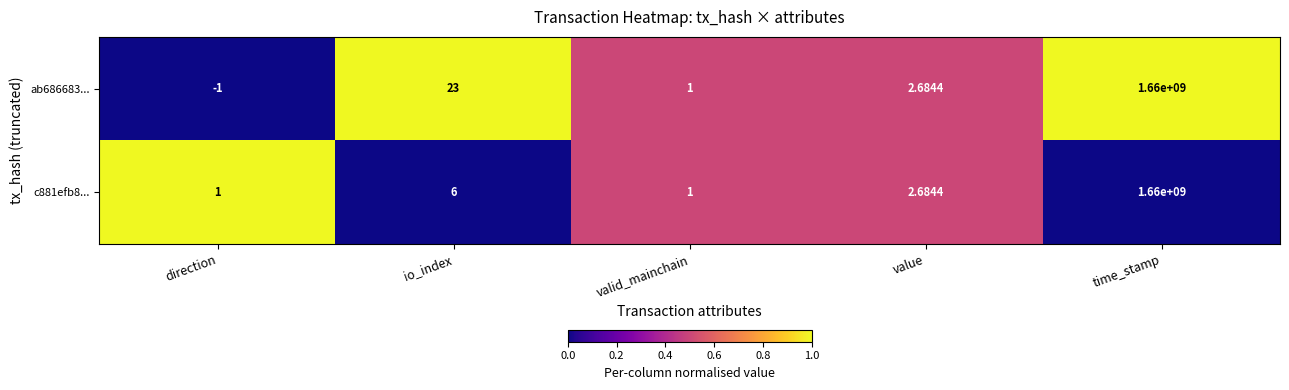

Which category has the lowest value across all series?

direction